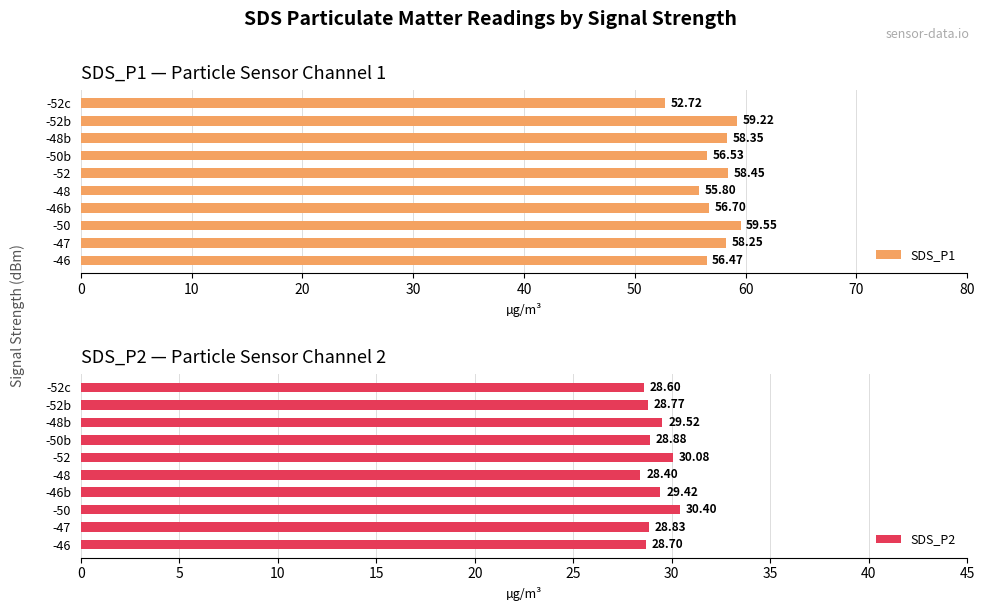

Are the bars grouped side by side (vs. stacked)?

Yes